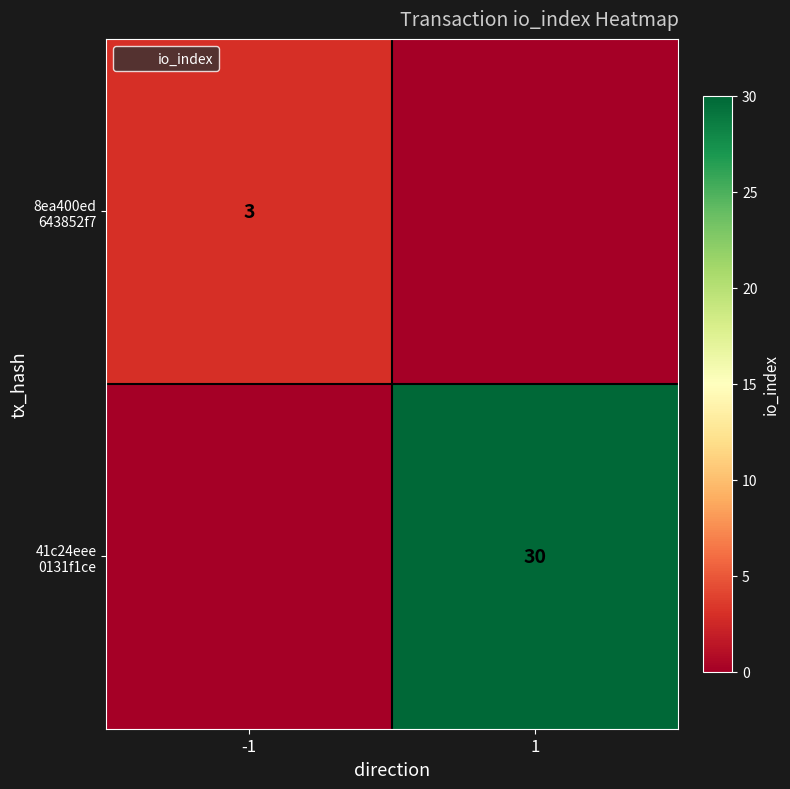

Rank the series by their average value, from lowest to highest.

8ea400ed 643852f7, 41c24eee 0131f1ce